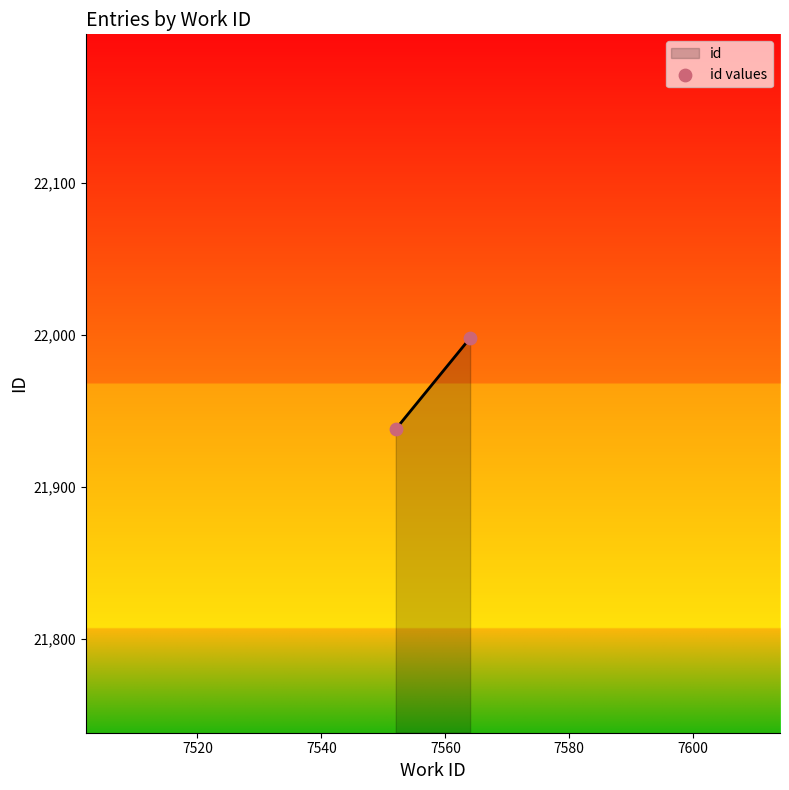

What is the range of Y values (max minus min)?

60